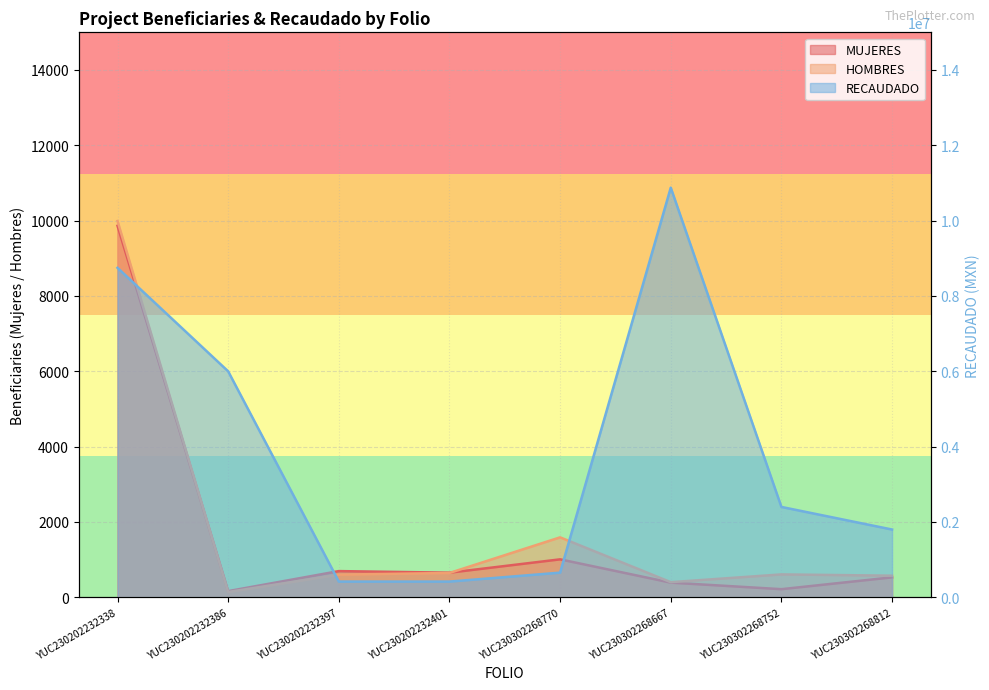

True or false: RECAUDADO and MUJERES intersect in this chart.

False